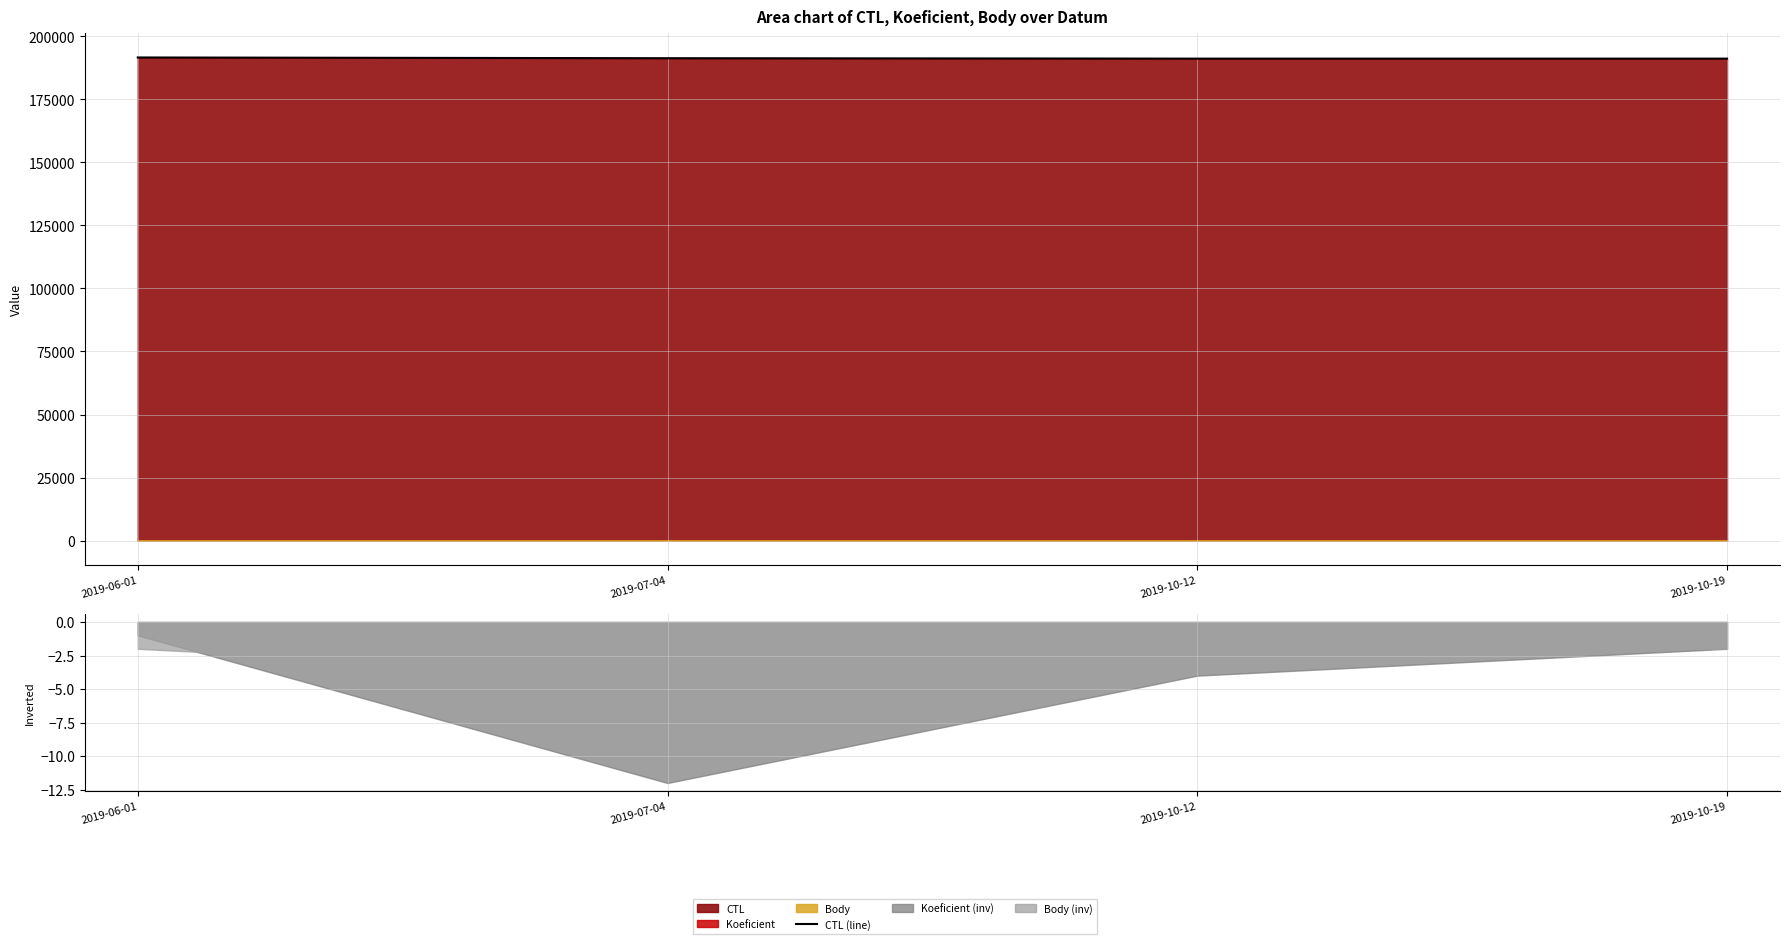

What is the sum of all values?

765216